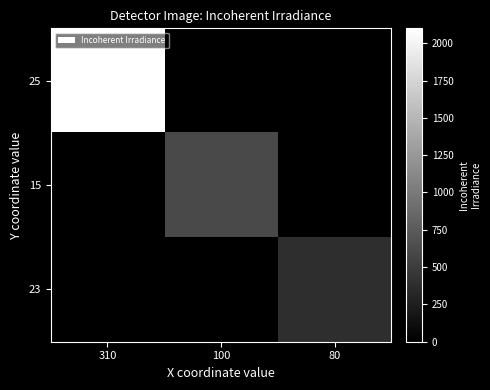

Count the number of categories in the chart.

3